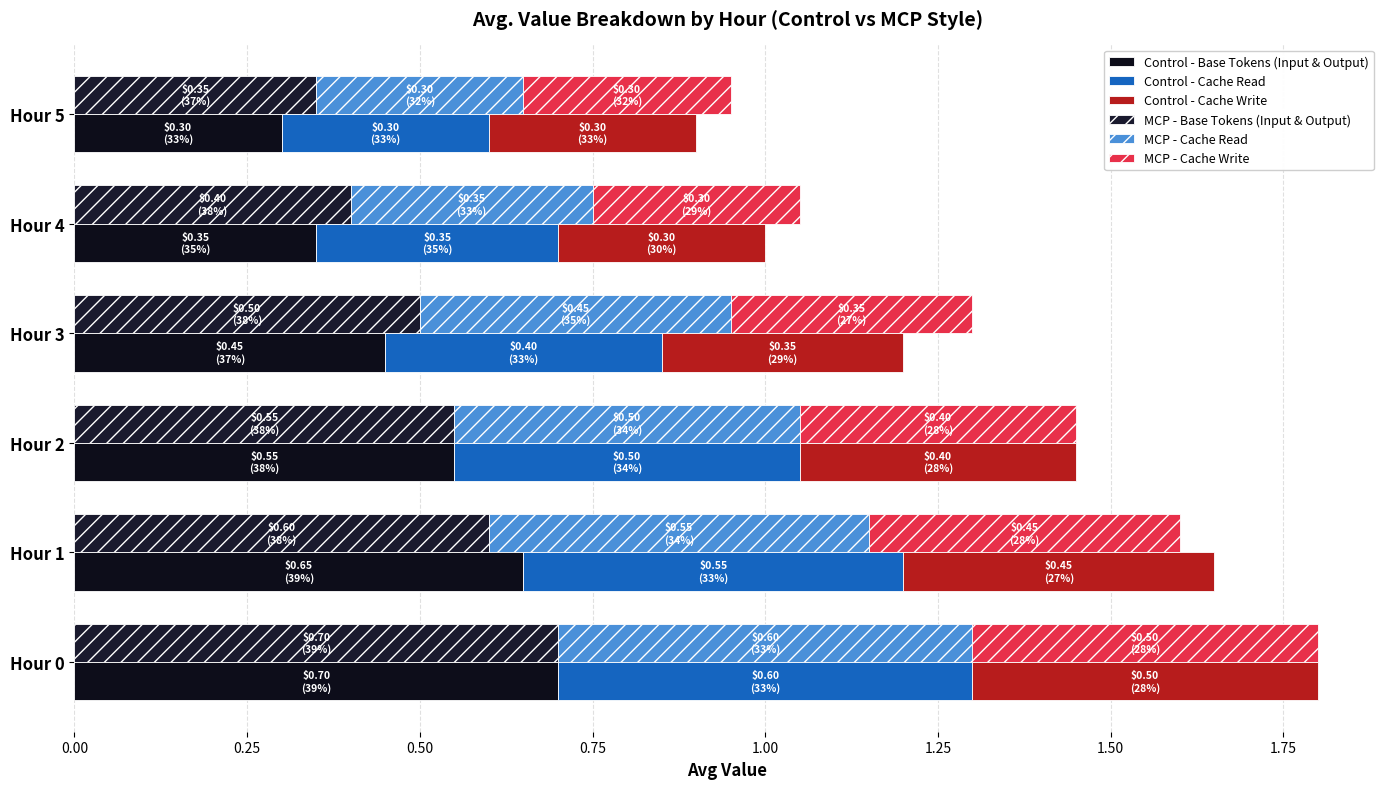

Reading left to right, extract all data points from this chart.

MCP - Base Tokens (Input & Output): 0.7	0.6	0.6	0.5	0.4	0.3
MCP - Cache Read: 0.6	0.6	0.5	0.4	0.3	0.3
MCP - Cache Write: 0.5	0.4	0.4	0.4	0.3	0.3
Control - Base Tokens (Input & Output): 0.7	0.7	0.6	0.5	0.3	0.3
Control - Cache Read: 0.6	0.6	0.5	0.4	0.3	0.3
Control - Cache Write: 0.5	0.4	0.4	0.4	0.3	0.3